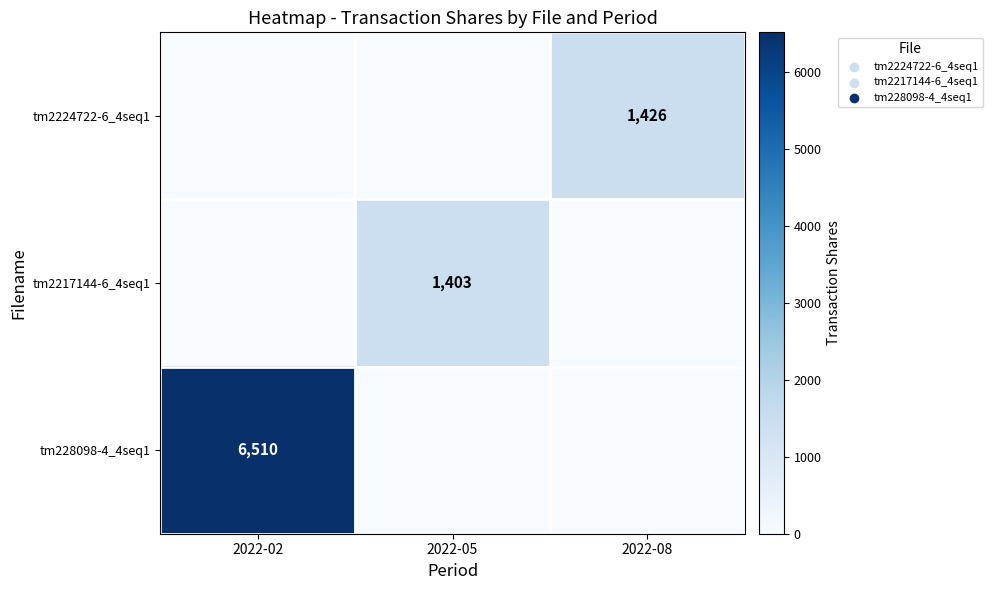

The tm2217144-6_4seq1 series shows 1403 at 2022-05. True or false?

True